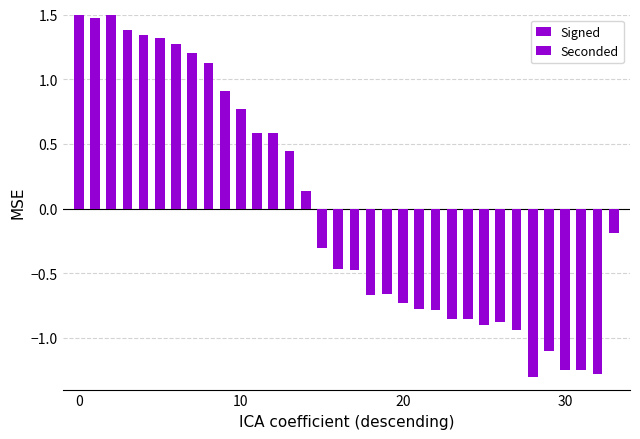

How many bars are there in total?

33